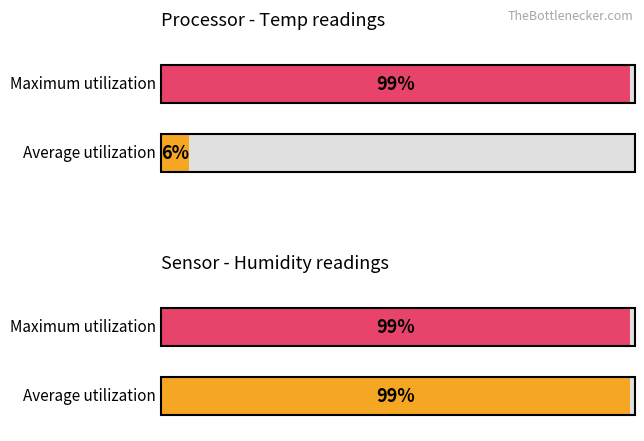

Read the Average utilization value at 2.

6